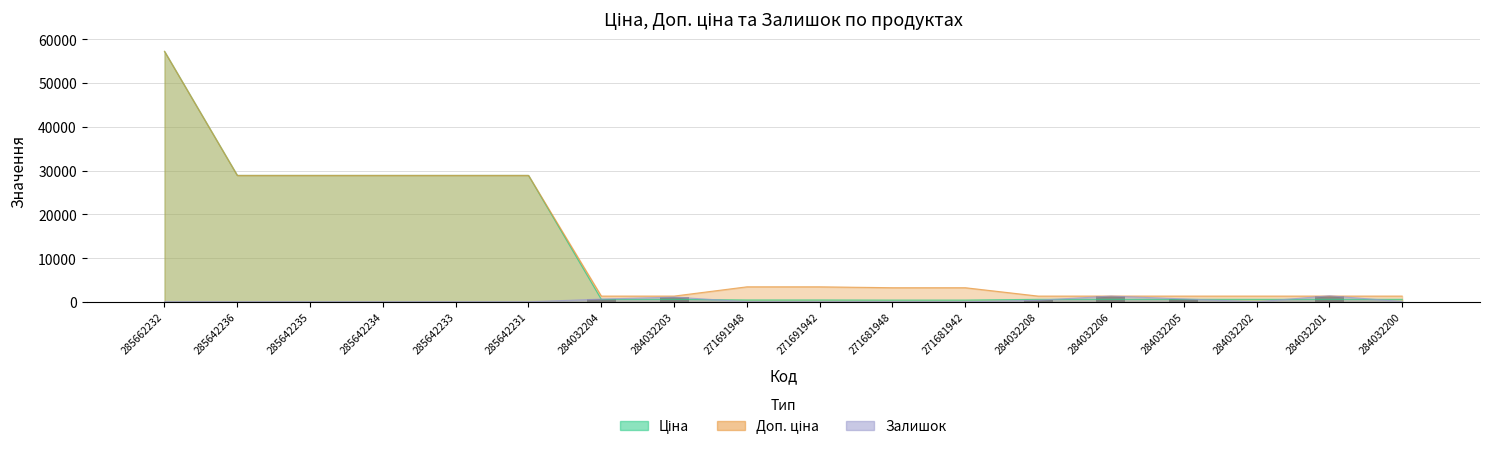

What is the total value across all series at 284032203?

2981.2